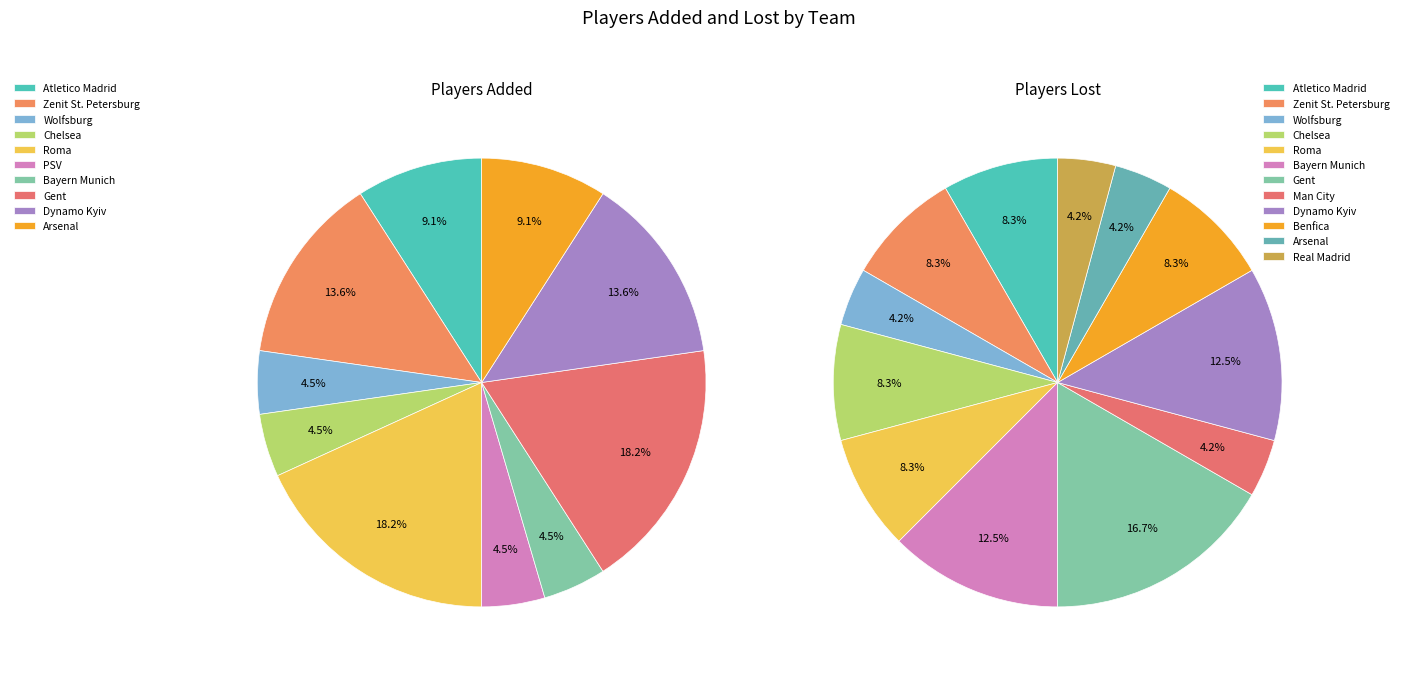

To the nearest percent, what portion does Roma represent?

18%